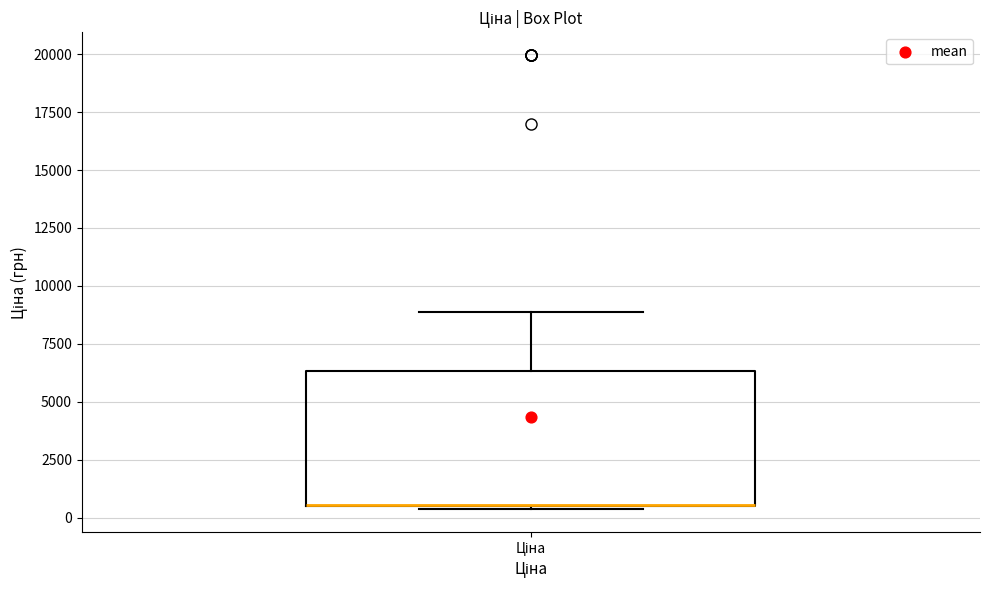

Where is the upper edge of the box for Ціна on the y-axis? The values are not printed on the chart, so give them approximately, as read against the axis.

6500